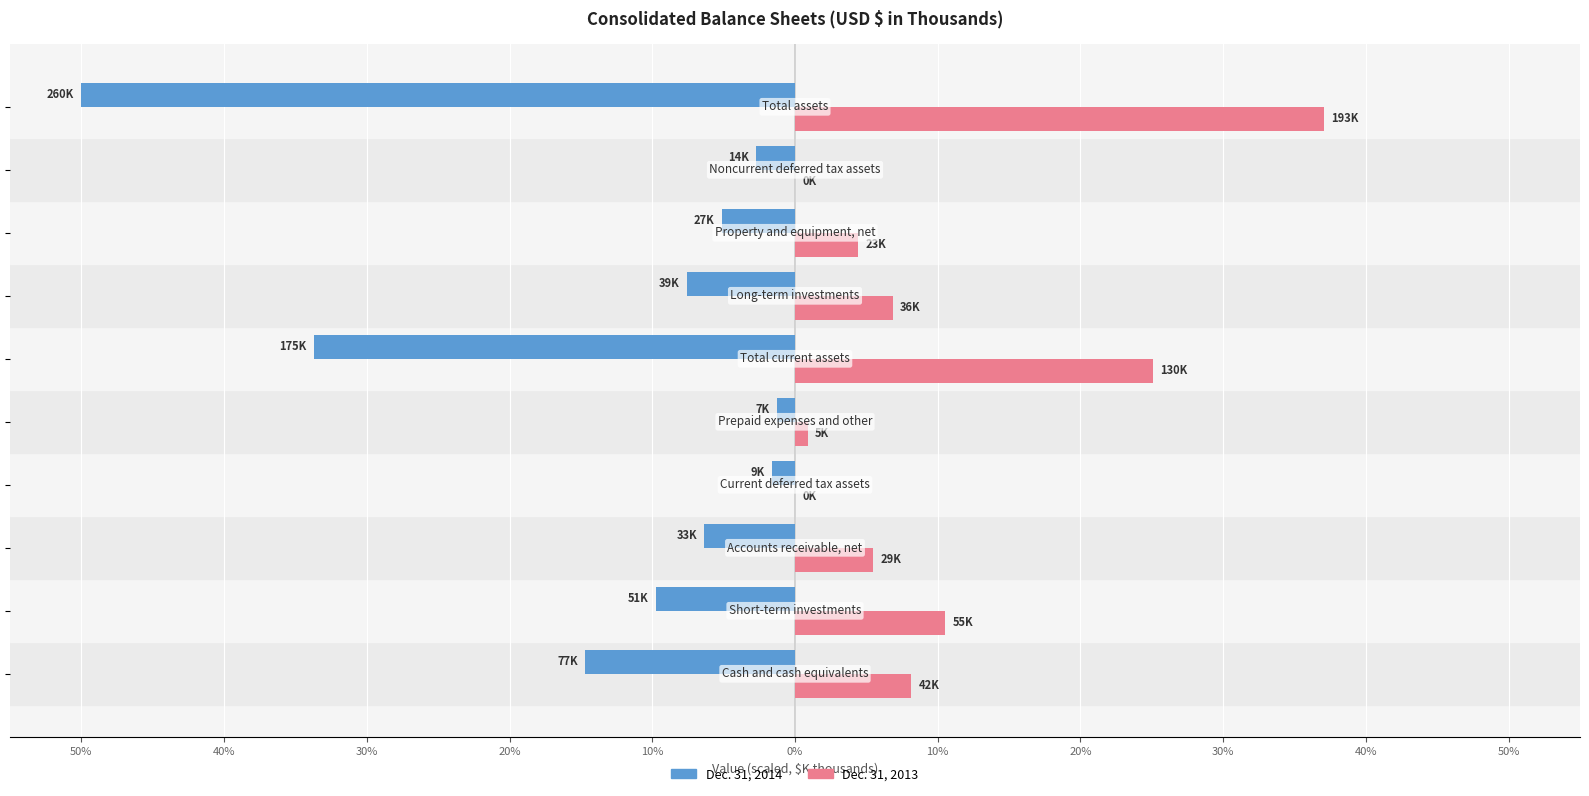

What are all the series names shown in the legend?

Dec. 31, 2014, Dec. 31, 2013